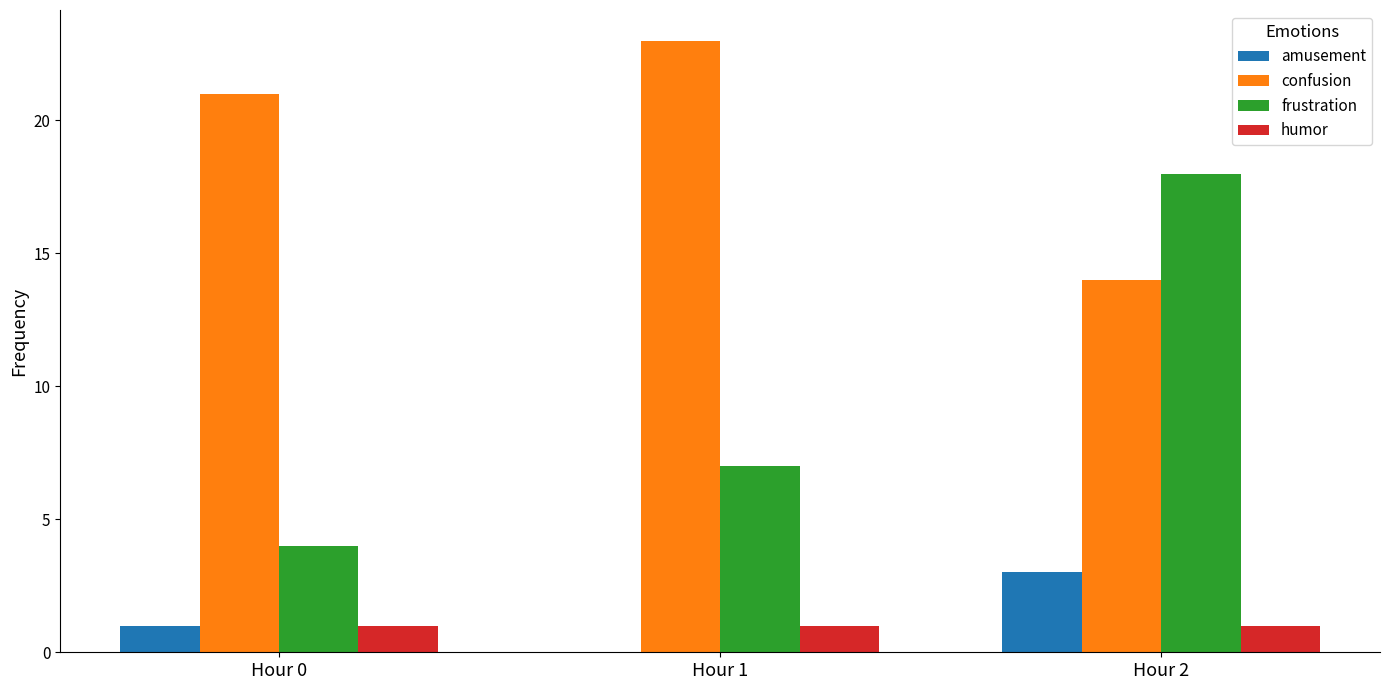

Reading left to right, transcribe all the data shown in this chart.

amusement: Hour 0=1	Hour 1=0	Hour 2=3
confusion: Hour 0=21	Hour 1=23	Hour 2=14
frustration: Hour 0=4	Hour 1=7	Hour 2=18
humor: Hour 0=1	Hour 1=1	Hour 2=1